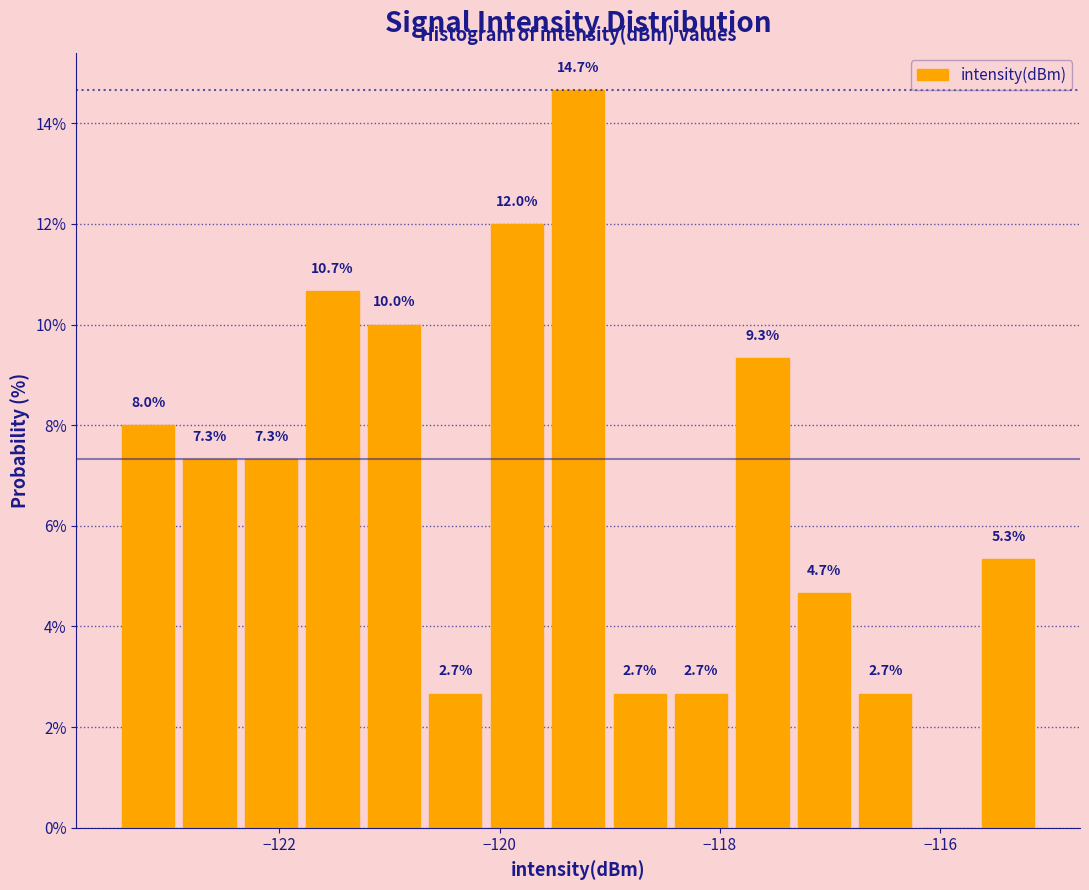

Around what value on the x-axis is the tallest bar? Give the approximate position of its centre, as read against the axis.

-119.2